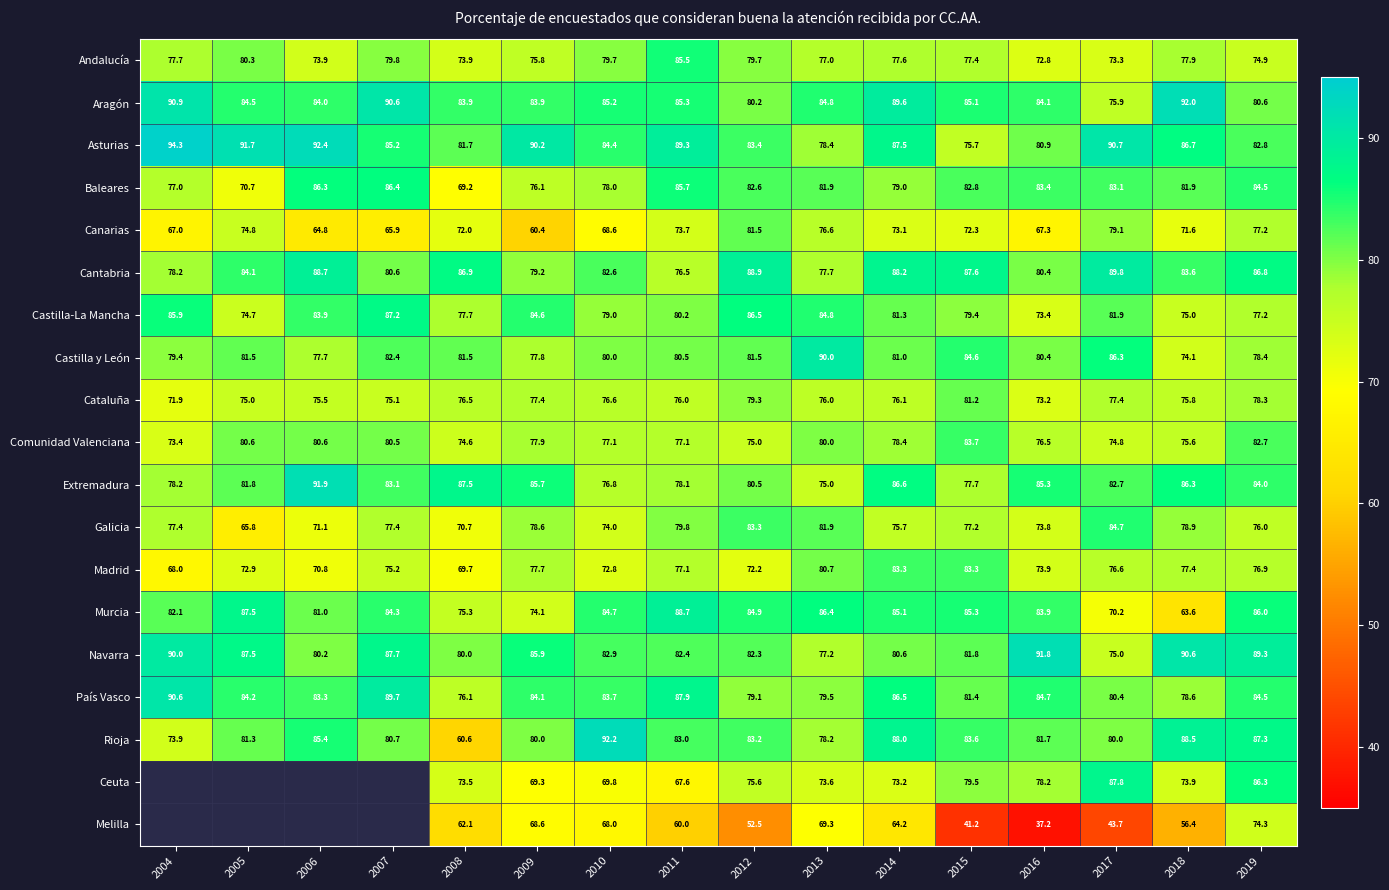

What is the difference between the Aragón values at 2006 and 2005?

0.5